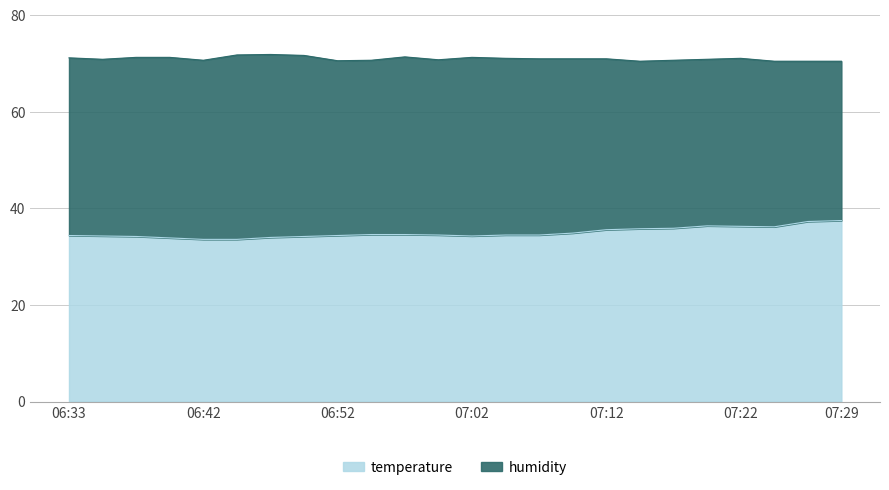

What is the average value?

35.0